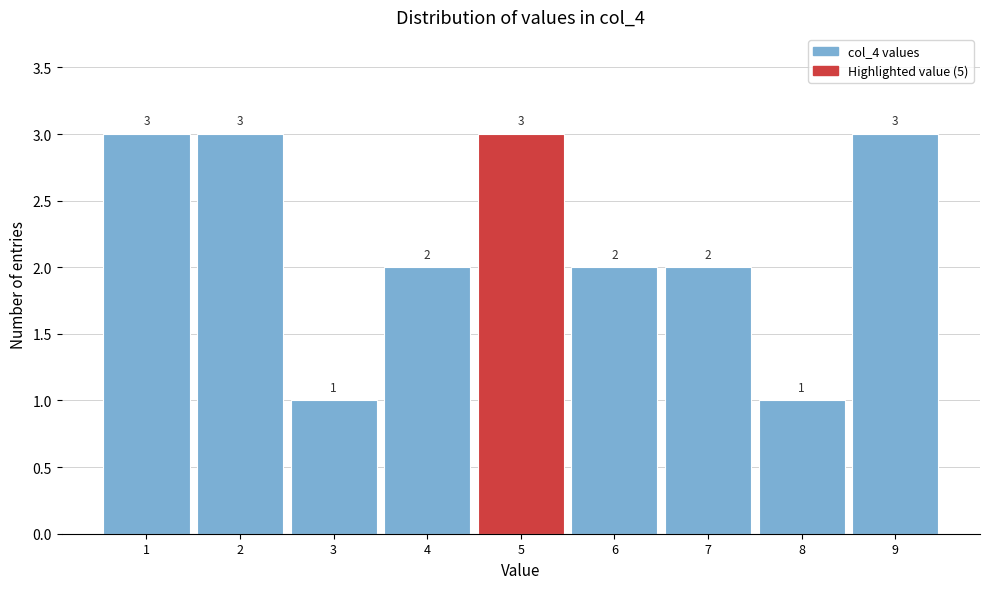

Reading left to right, transcribe this chart: for each bar, give the range it covers on the x-axis and its height.

0.5 to 1.5: 3
1.5 to 2.5: 3
2.5 to 3.5: 1
3.5 to 4.5: 2
4.5 to 5.5: 3
5.5 to 6.5: 2
6.5 to 7.5: 2
7.5 to 8.5: 1
8.5 to 9.5: 3